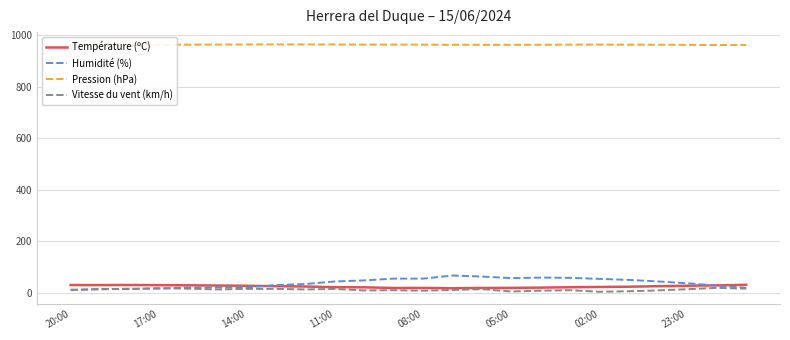

How many data points does each series have?

24